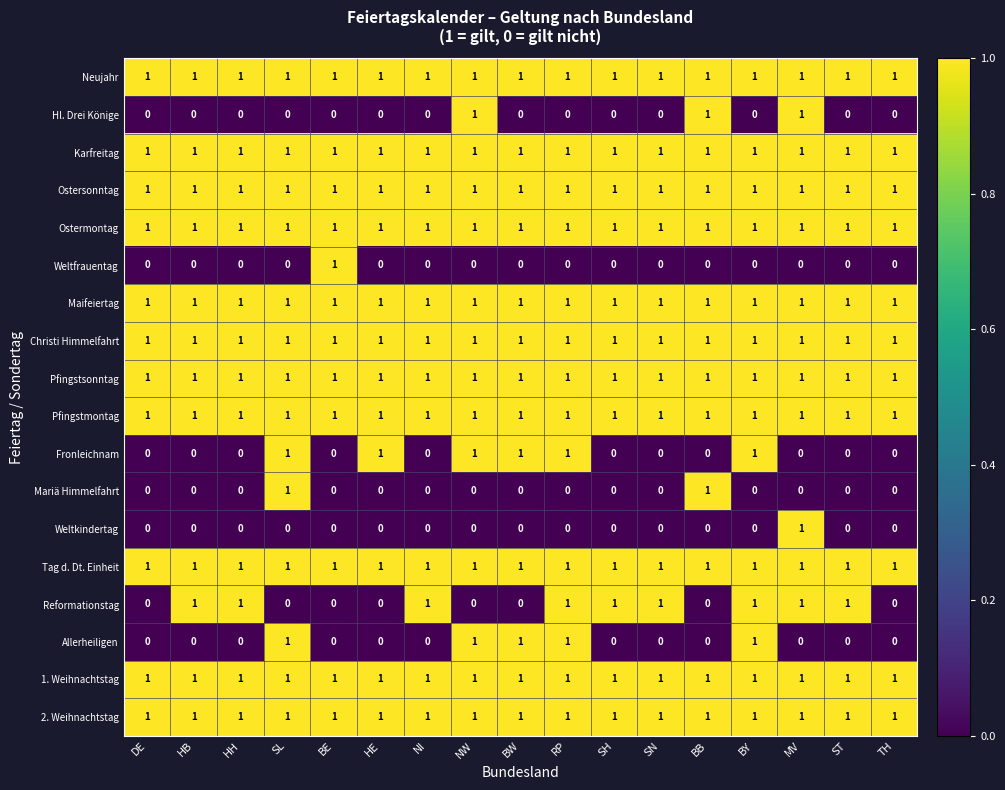

What is the sum of all Fronleichnam values?

6